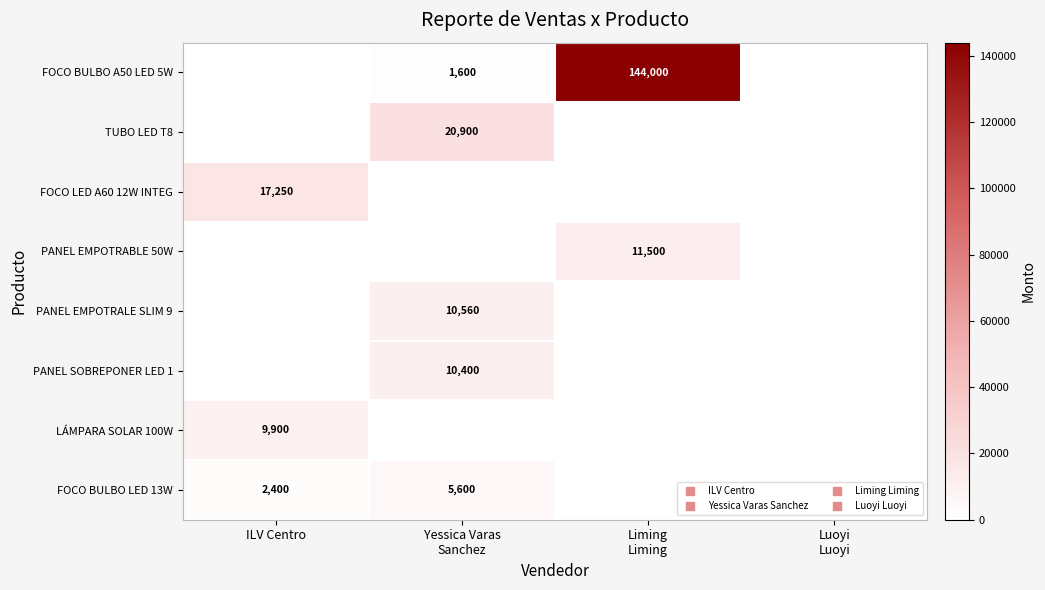

Which series has the widest spread of values?

FOCO BULBO A50 LED 5W